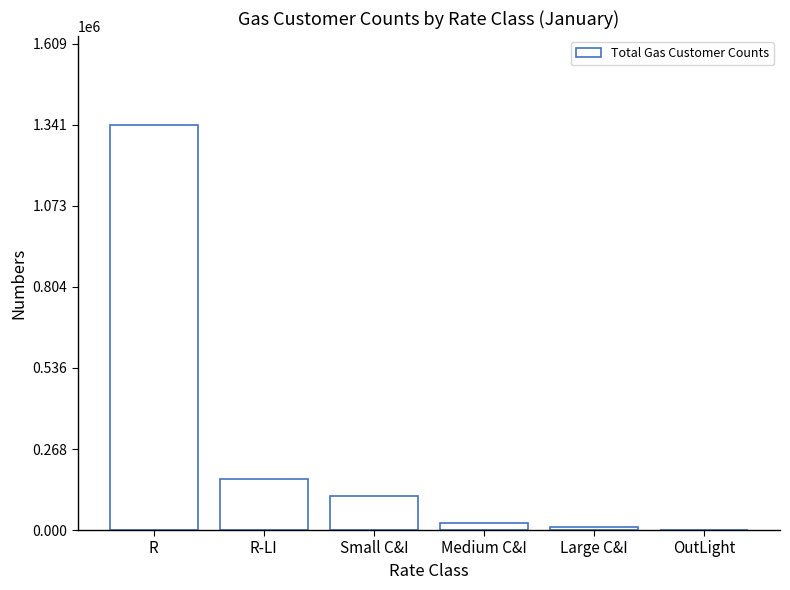

Read the value at R-LI.

170338.0